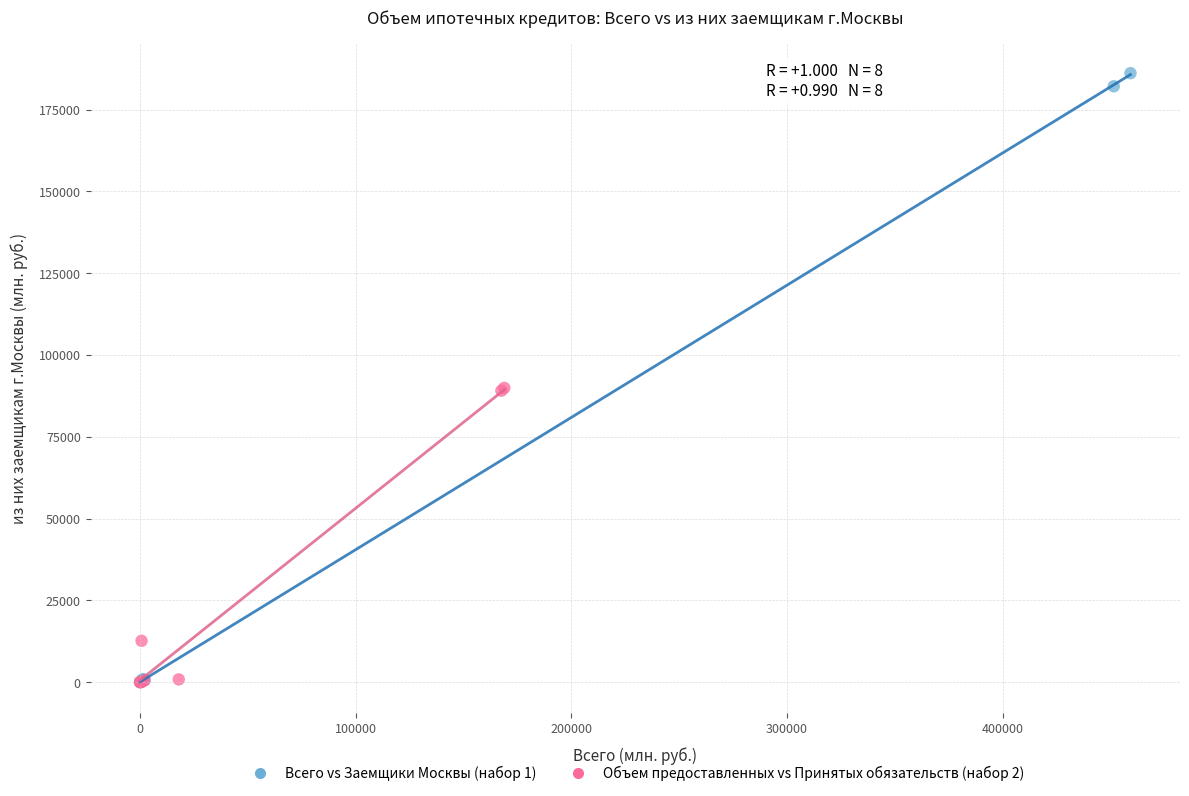

Which series contains the highest Y value?

Всего vs Заемщики Москвы (набор 1)